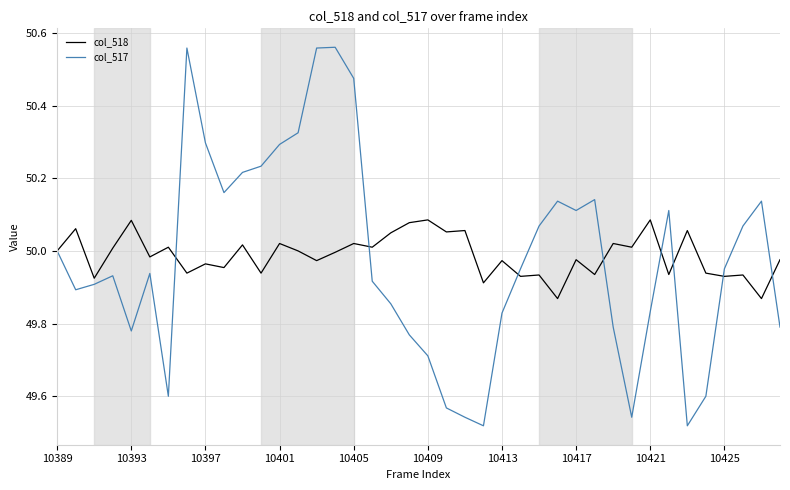

Which series has the widest spread of values?

col_517